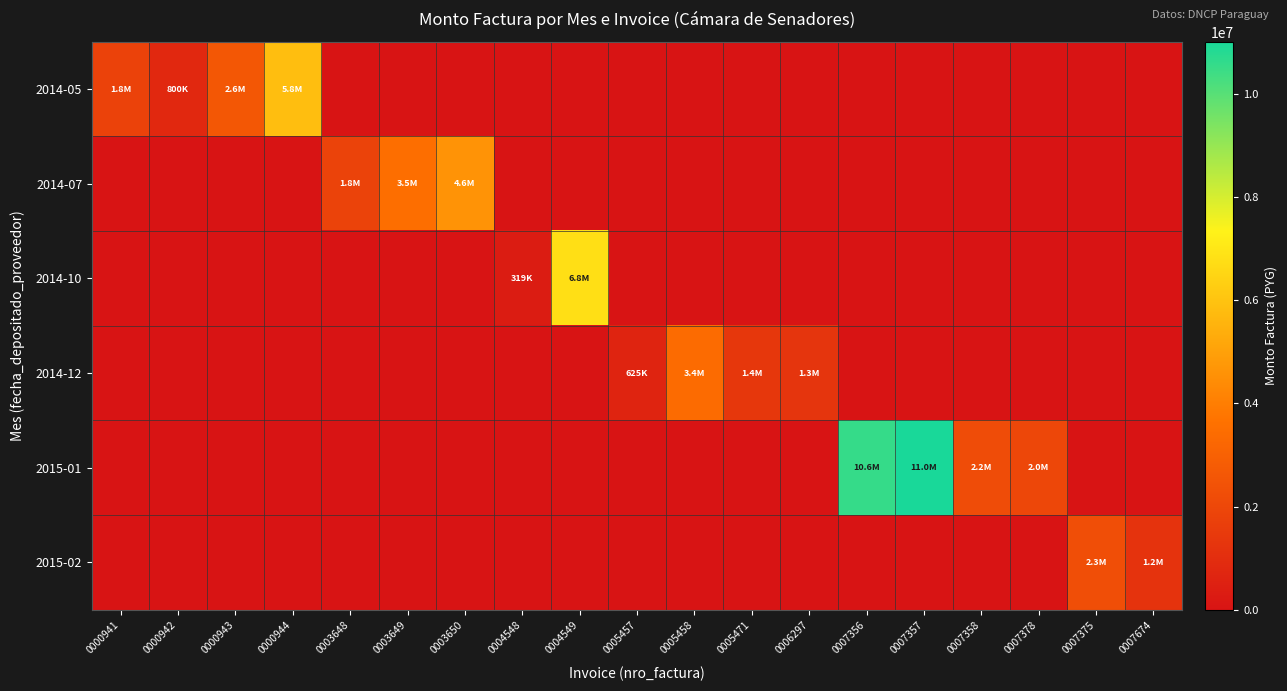

Reading left to right, extract all data points from this chart.

2014-05: 0000941=1800720	0000942=800320	0000943=2614313	0000944=5847611	0003648=0	0003649=0	0003650=0	0004548=0	0004549=0	0005457=0	0005458=0	0005471=0	0006297=0	0007356=0	0007357=0	0007358=0	0007378=0	0007375=0	0007674=0
2014-07: 0000941=0	0000942=0	0000943=0	0000944=0	0003648=1842362	0003649=3506158	0003650=4599827	0004548=0	0004549=0	0005457=0	0005458=0	0005471=0	0006297=0	0007356=0	0007357=0	0007358=0	0007378=0	0007375=0	0007674=0
2014-10: 0000941=0	0000942=0	0000943=0	0000944=0	0003648=0	0003649=0	0003650=0	0004548=319274	0004549=6773537	0005457=0	0005458=0	0005471=0	0006297=0	0007356=0	0007357=0	0007358=0	0007378=0	0007375=0	0007674=0
2014-12: 0000941=0	0000942=0	0000943=0	0000944=0	0003648=0	0003649=0	0003650=0	0004548=0	0004549=0	0005457=625566	0005458=3401230	0005471=1361772	0006297=1278560	0007356=0	0007357=0	0007358=0	0007378=0	0007375=0	0007674=0
2015-01: 0000941=0	0000942=0	0000943=0	0000944=0	0003648=0	0003649=0	0003650=0	0004548=0	0004549=0	0005457=0	0005458=0	0005471=0	0006297=0	0007356=10550385	0007357=11002299	0007358=2198013	0007378=2004350	0007375=0	0007674=0
2015-02: 0000941=0	0000942=0	0000943=0	0000944=0	0003648=0	0003649=0	0003650=0	0004548=0	0004549=0	0005457=0	0005458=0	0005471=0	0006297=0	0007356=0	0007357=0	0007358=0	0007378=0	0007375=2268480	0007674=1211062